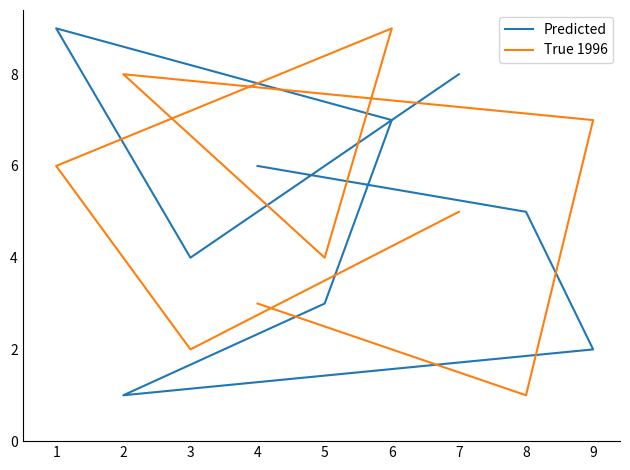

Which has a higher value, 2 or 8?

8